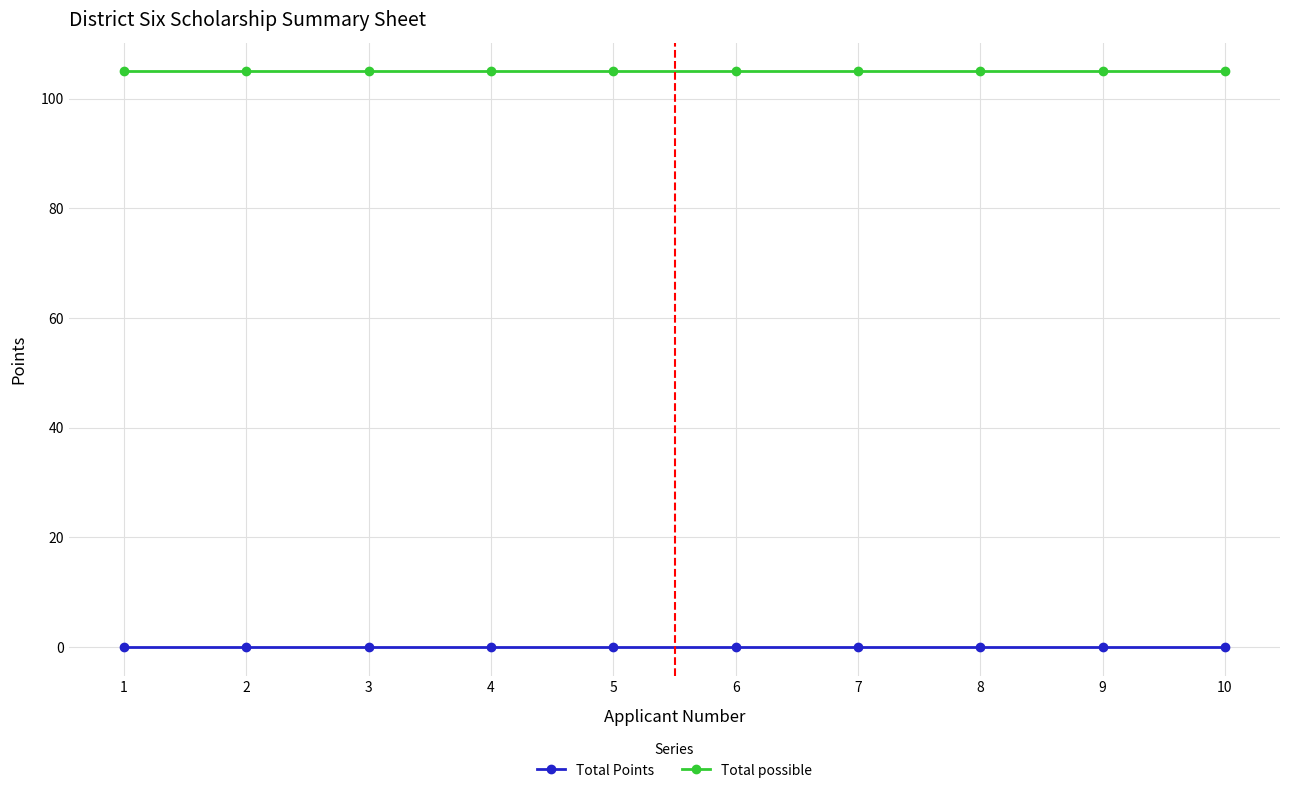

Reading left to right, list all the values displayed in this chart.

Total Points: 0	0	0	0	0	0	0	0	0	0
Total possible: 105	105	105	105	105	105	105	105	105	105